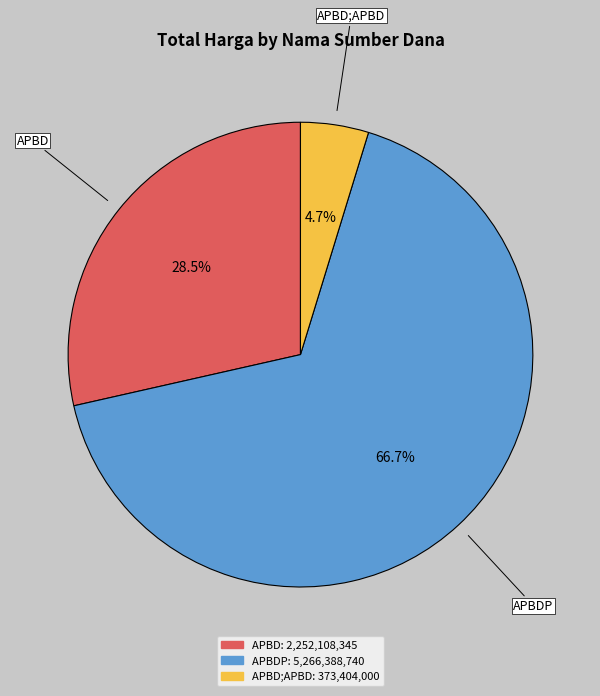

Is there any slice that represents more than half of the pie?

Yes